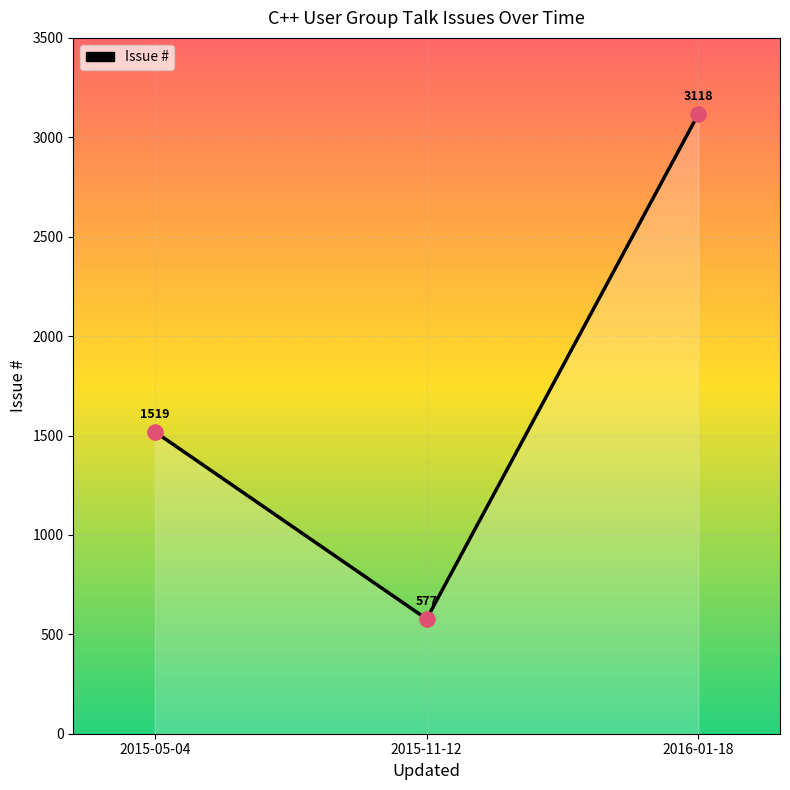

What is the ratio of the value at 2015-11-12 to the value at 2016-01-18?

0.2